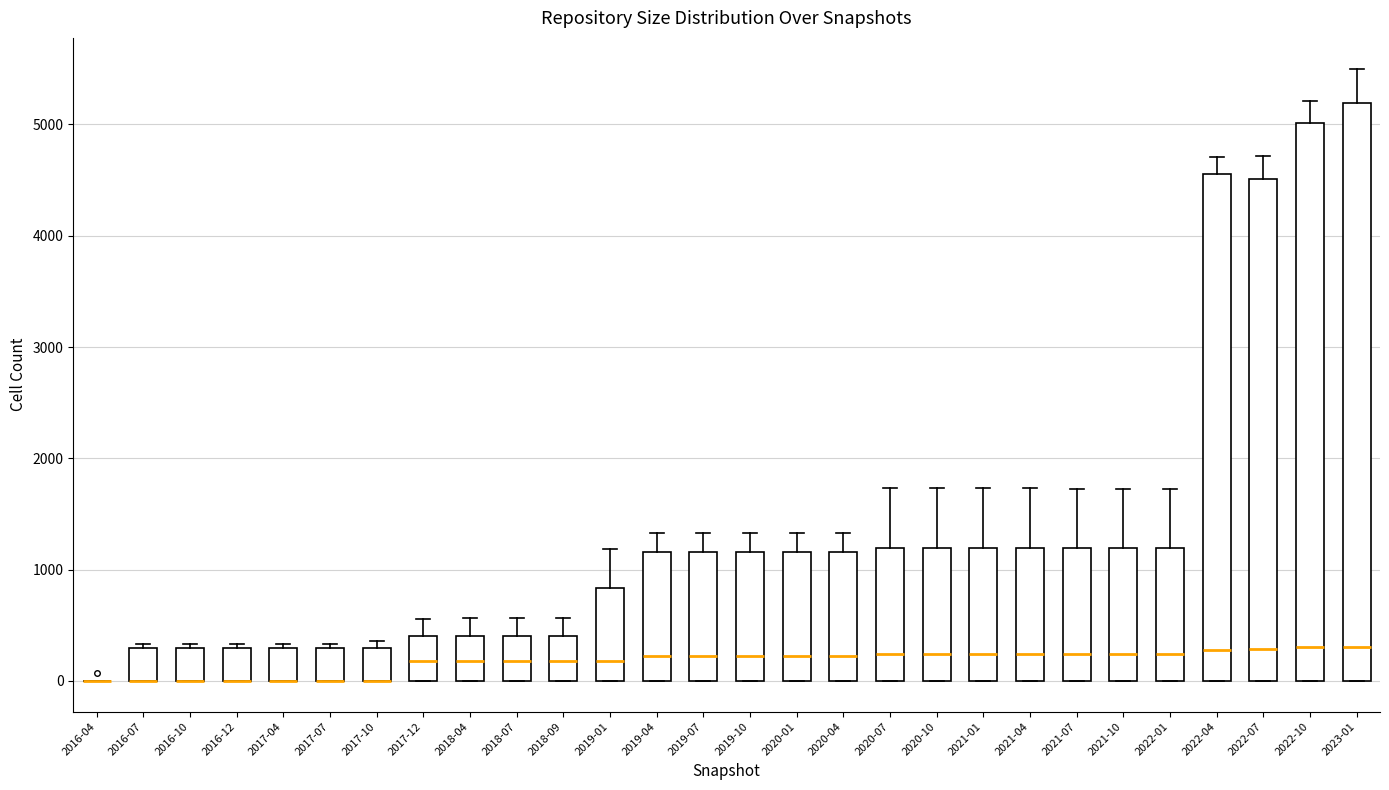

Where is the upper edge of the box for 2017-07 on the y-axis? The values are not printed on the chart, so give them approximately, as read against the axis.

300